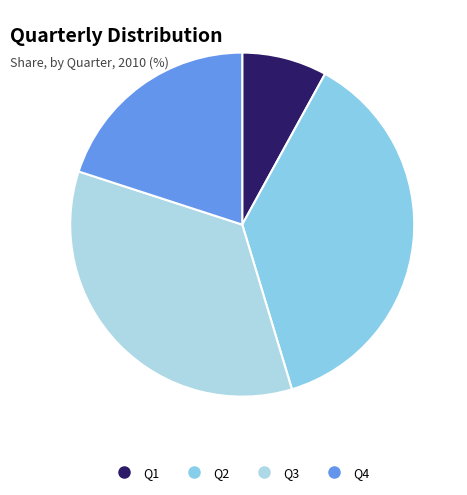

Which has a higher value, Q2 or Q3?

Q2